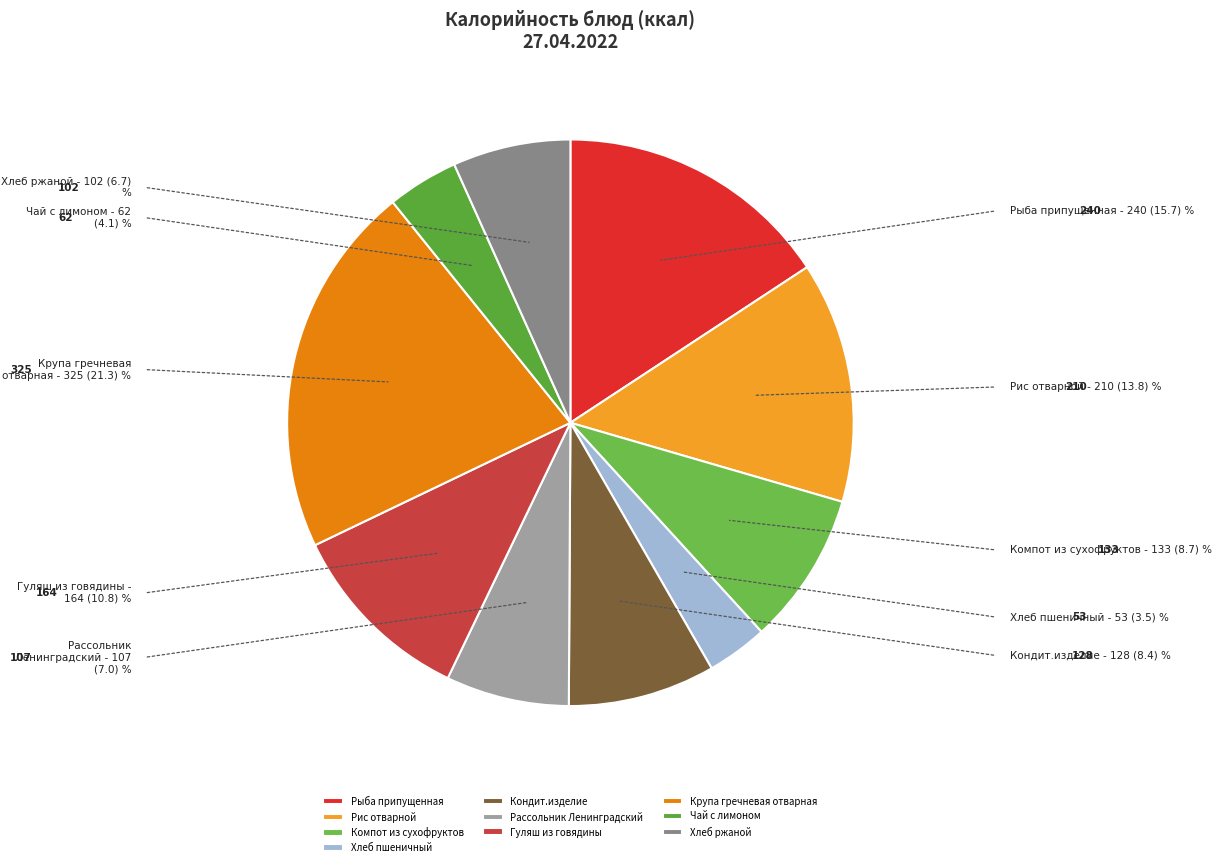

Between Крупа гречневая отварная and Гуляш из говядины, which is larger?

Крупа гречневая отварная